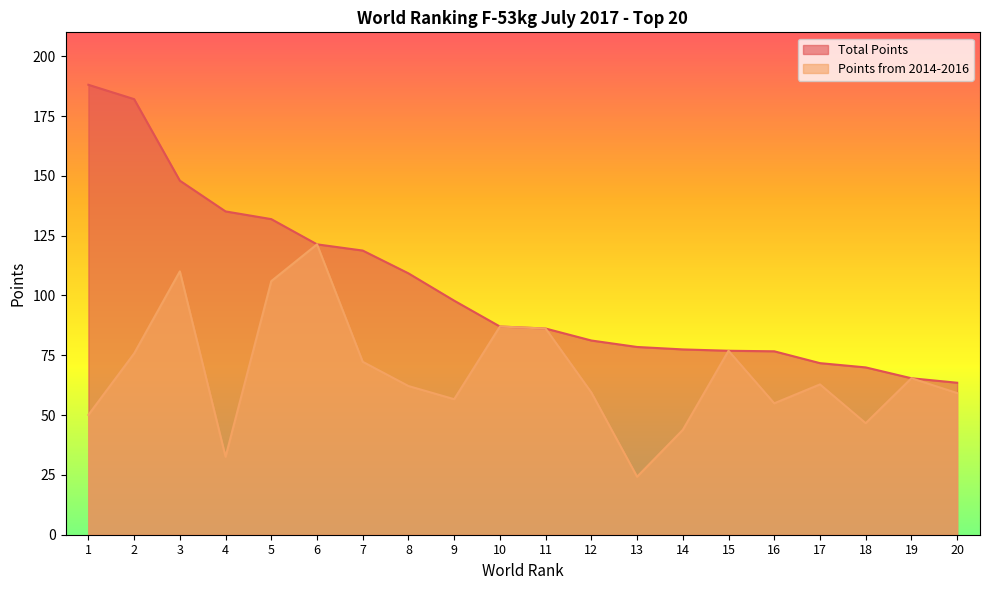

At how many categories does at least one series exceed 140?

3